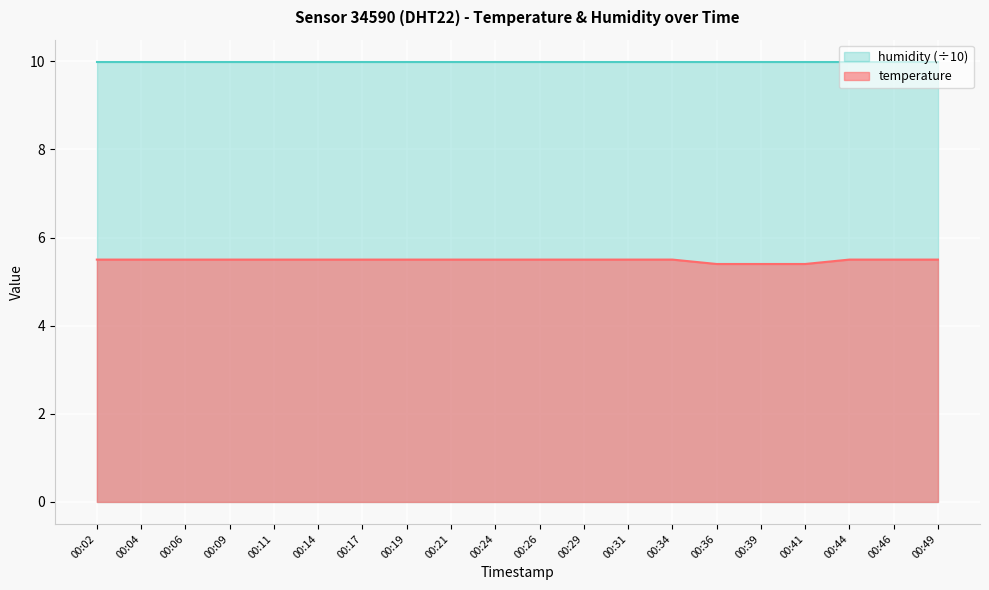

How many lines are shown in the chart?

2